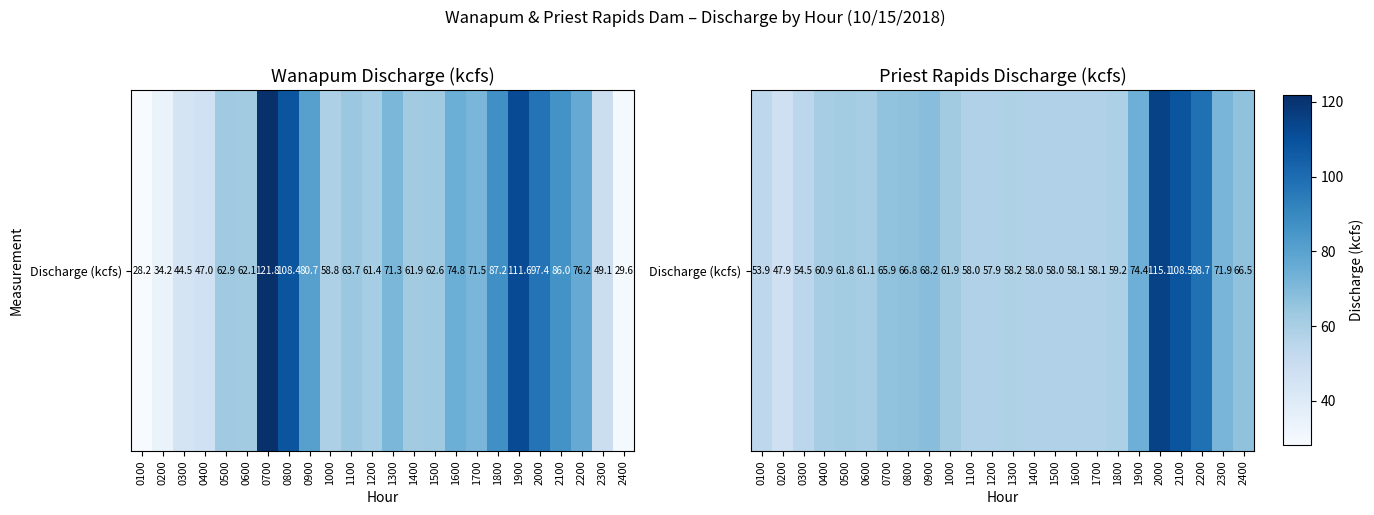

What is the change in value from 0300 to 1900?

+19.9